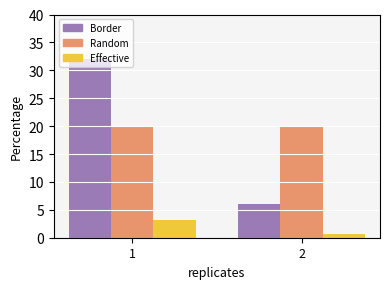

What is the total value across all series at 1?

55.3